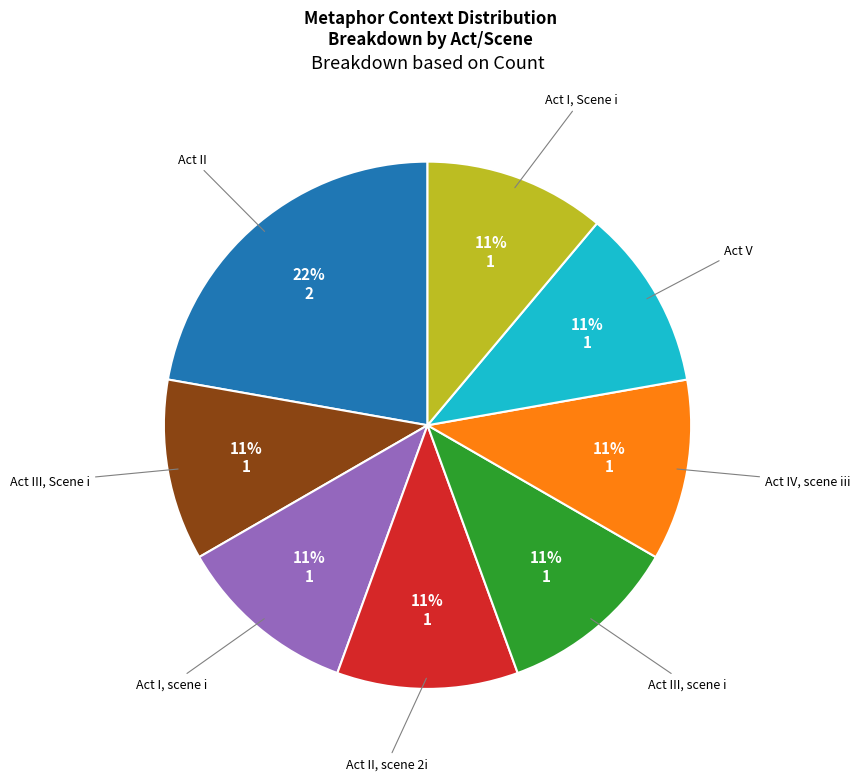

Is there a majority slice in this chart?

No